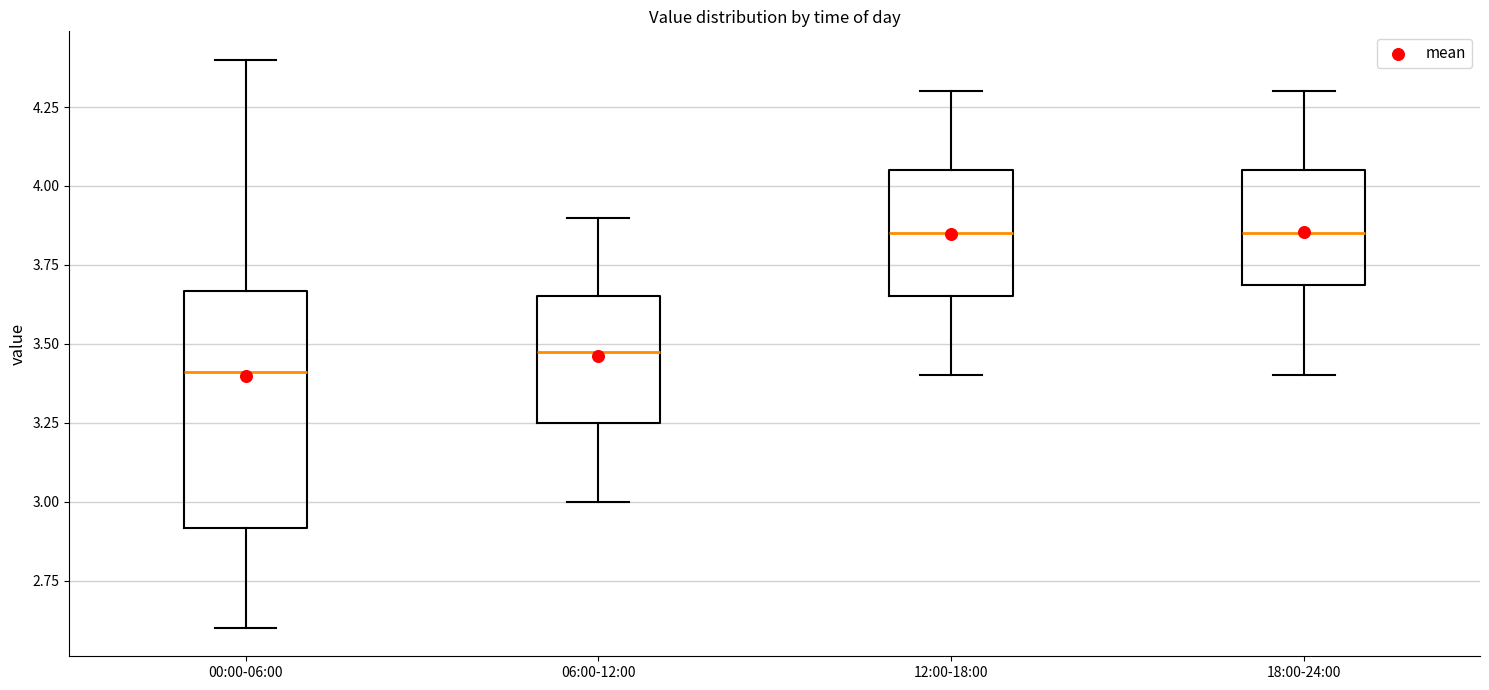

Where does the median line of the box for 12:00-18:00 sit on the y-axis? The values are not printed on the chart, so give them approximately, as read against the axis.

3.85